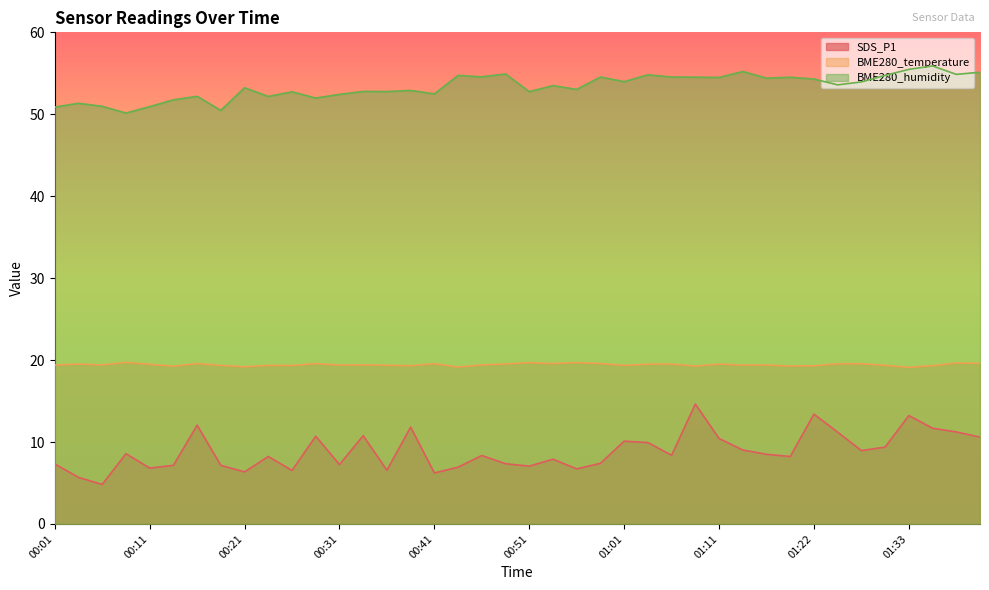

True or false: SDS_P1 and BME280_temperature cross at least once.

False